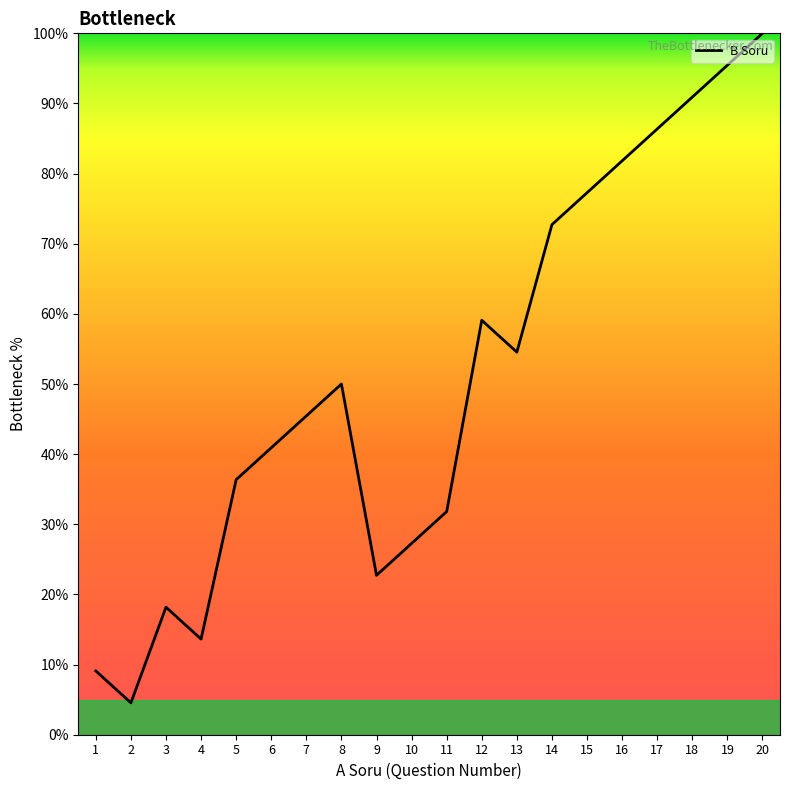

Does the chart have visible grid lines?

No